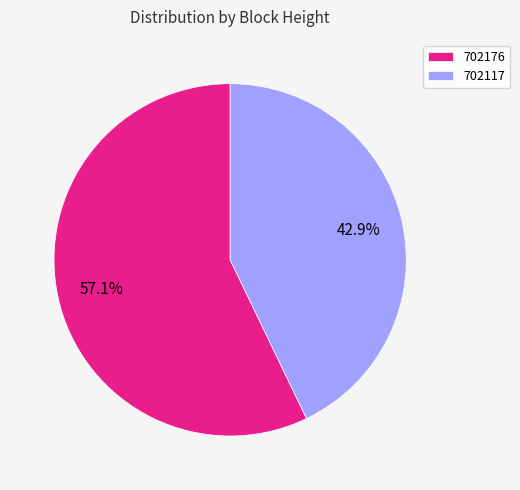

Does 702117 account for over 50% of the chart?

No